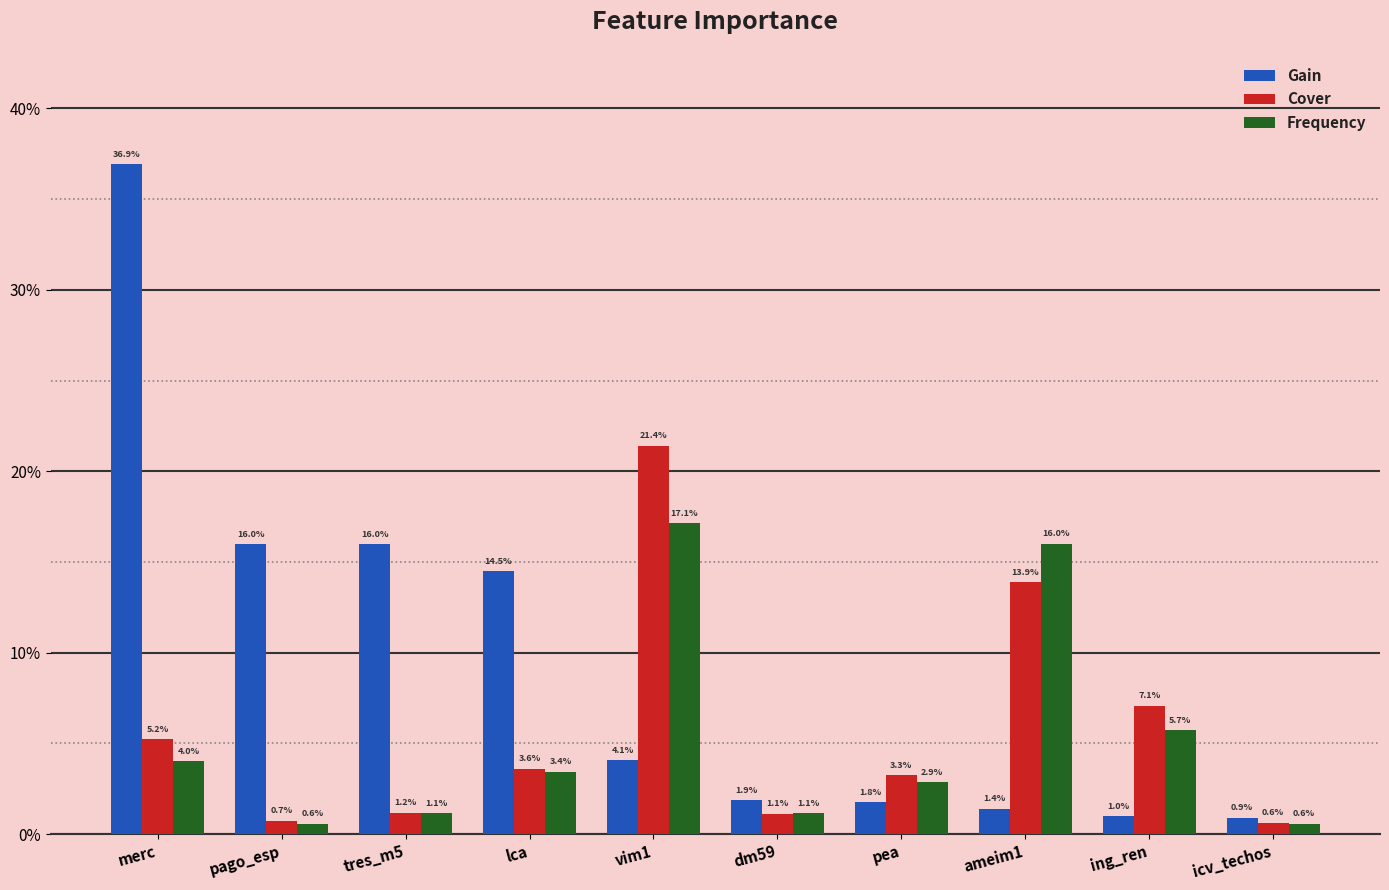

Rank the categories by Gain value from highest to lowest.

merc, pago_esp, tres_m5, lca, vim1, dm59, pea, ameim1, ing_ren, icv_techos